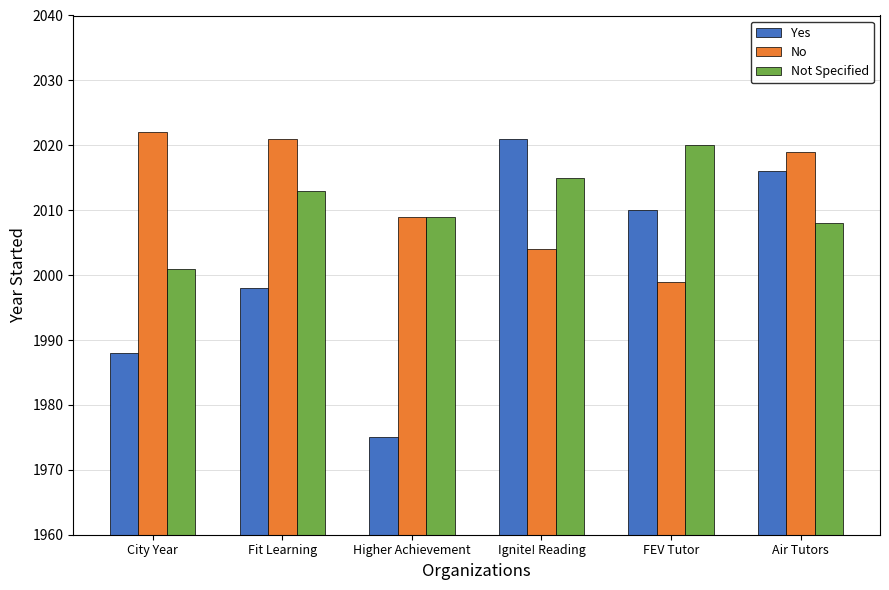

The value of No at Fit Learning is 2021. True or false?

True